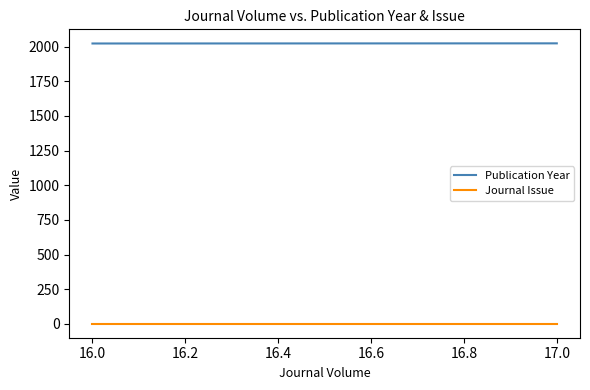

How many distinct data groups are displayed?

2